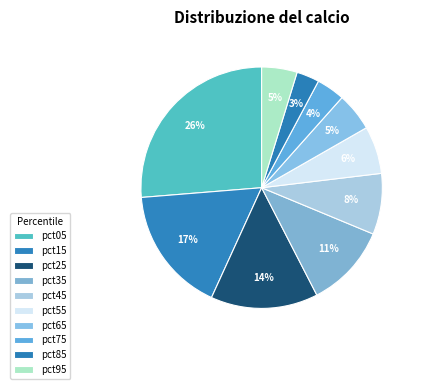

What is the smallest slice in the pie chart?

pct85